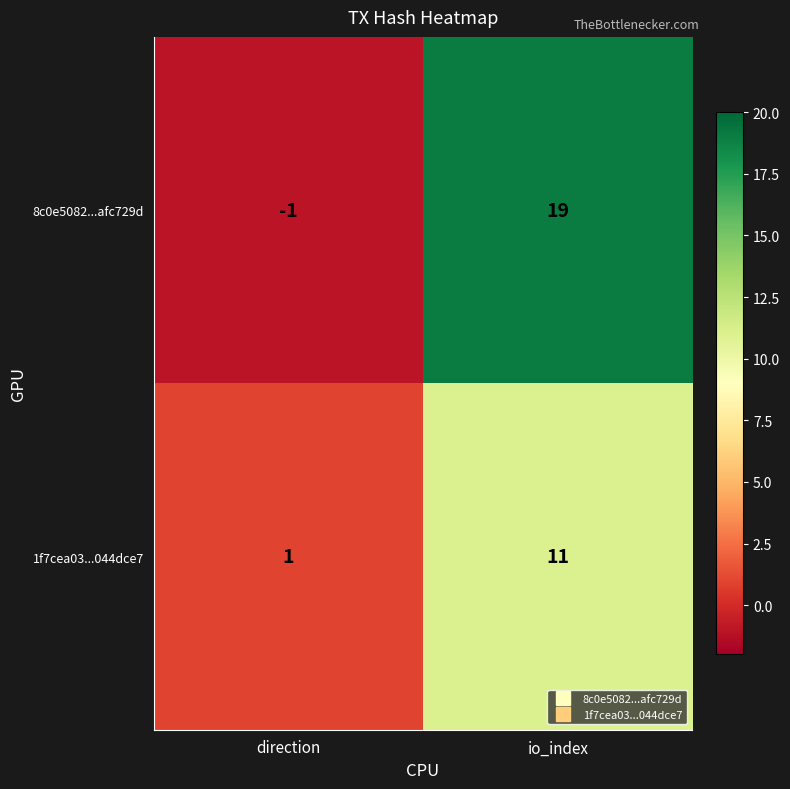

What is the sum of all 8c0e5082...afc729d values?

18